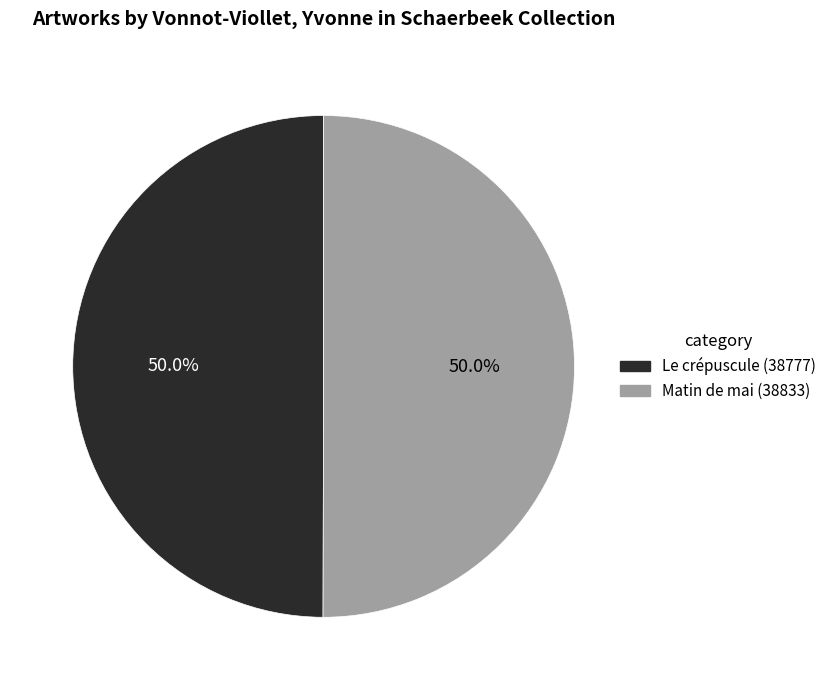

What percentage is the Matin de mai slice, to the nearest percent?

50%